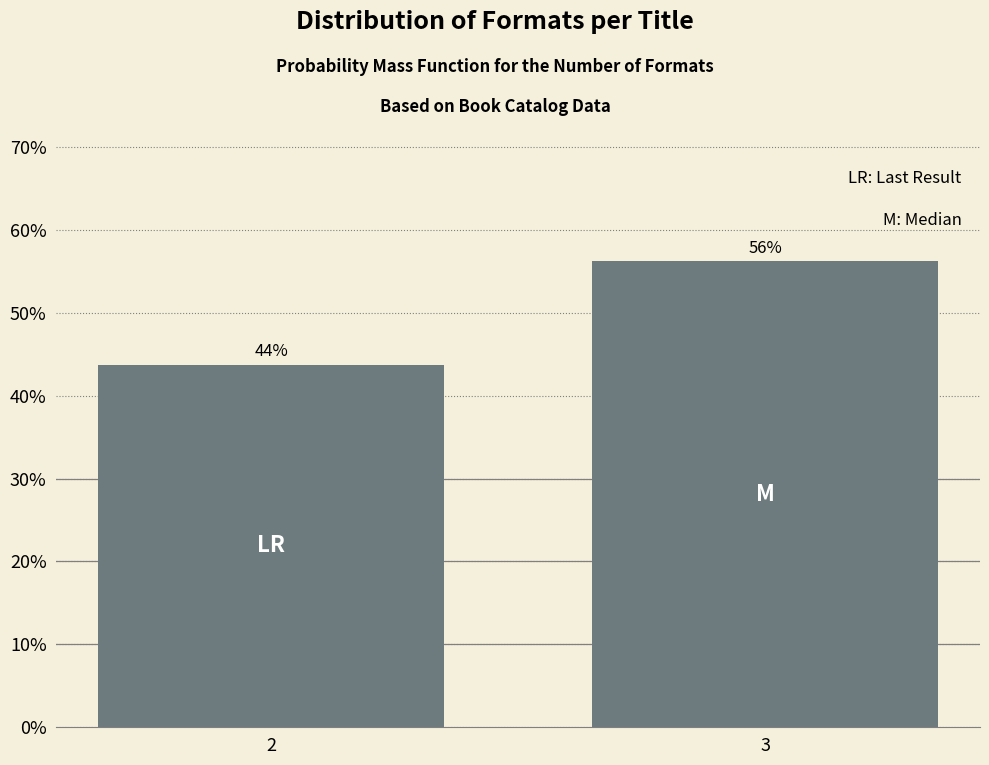

Are the bars horizontal?

No